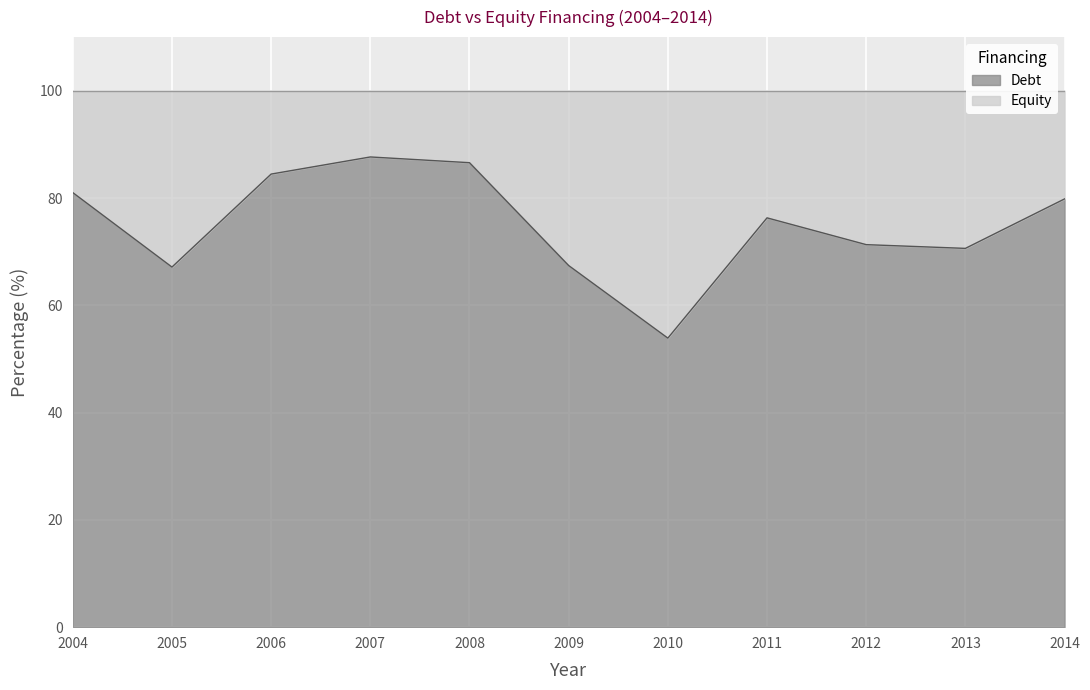

Which category has the highest value across all series?

2007